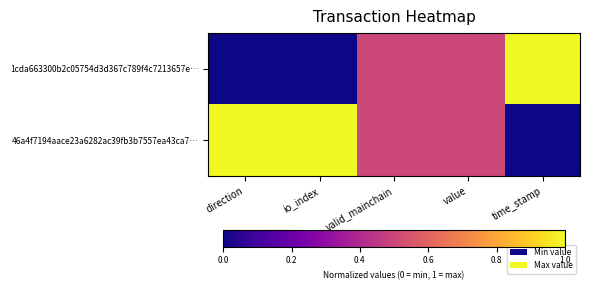

List the series in order of their peak value, lowest first.

1cda663300b2c05754d3d367c789f4c7213657e…, 46a4f7194aace23a6282ac39fb3b7557ea43ca7…